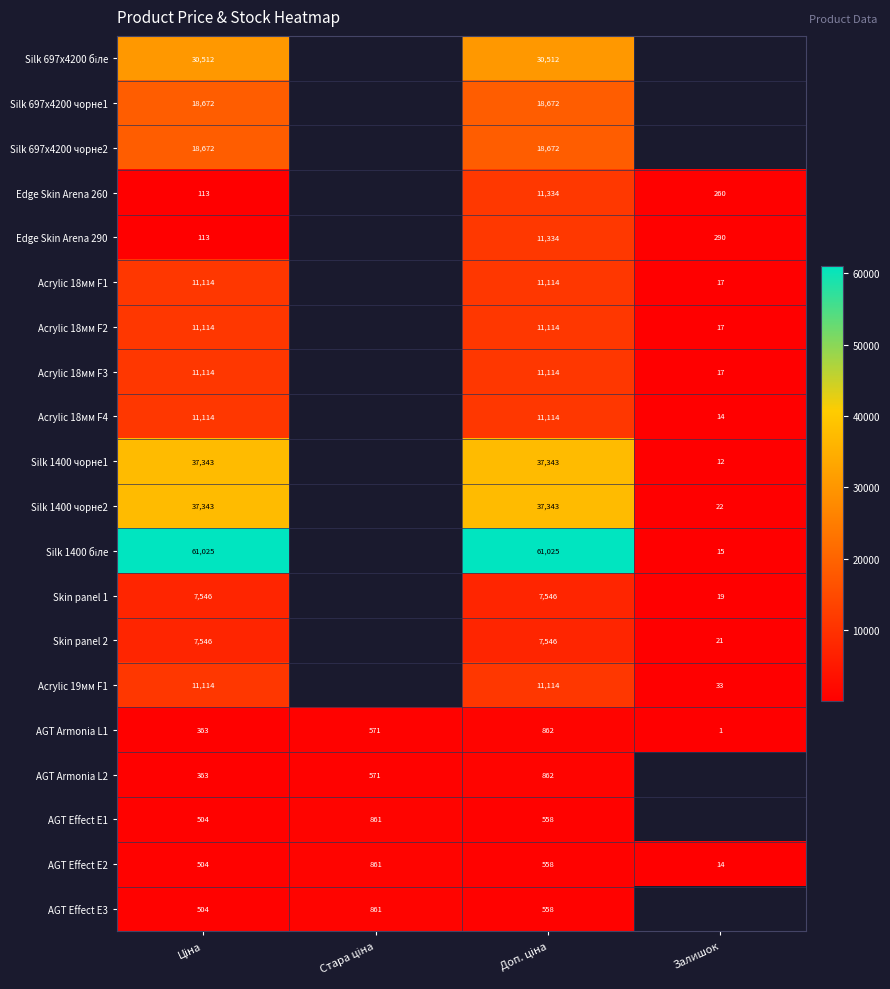

How many values in Silk 697x4200 чорне2 are above zero?

2